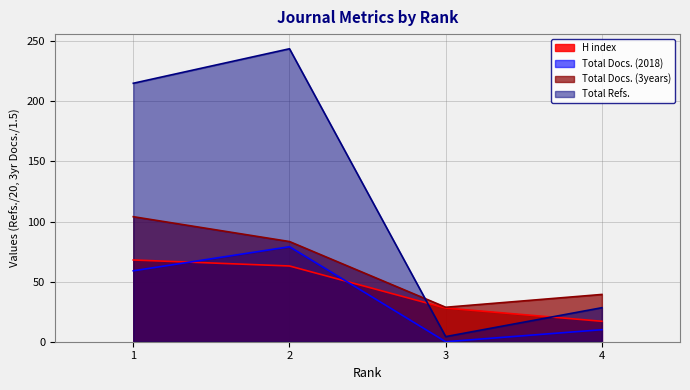

At which label is Total Docs. (3years) closest to 66?

2